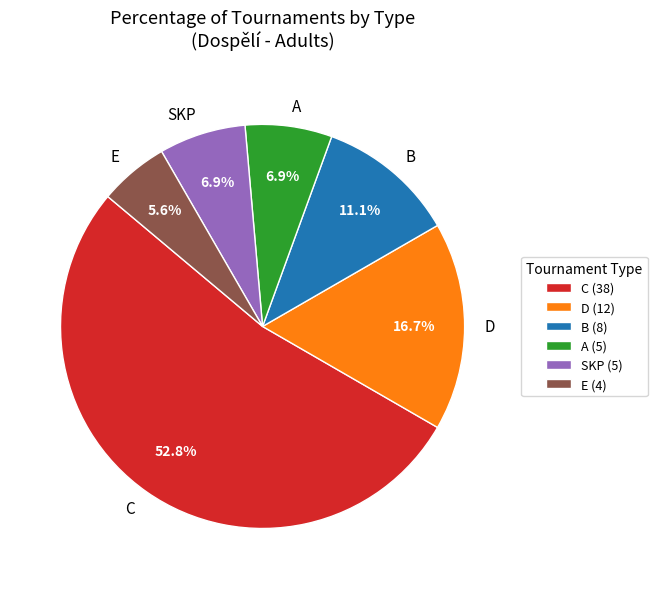

Is C the majority of the pie?

Yes